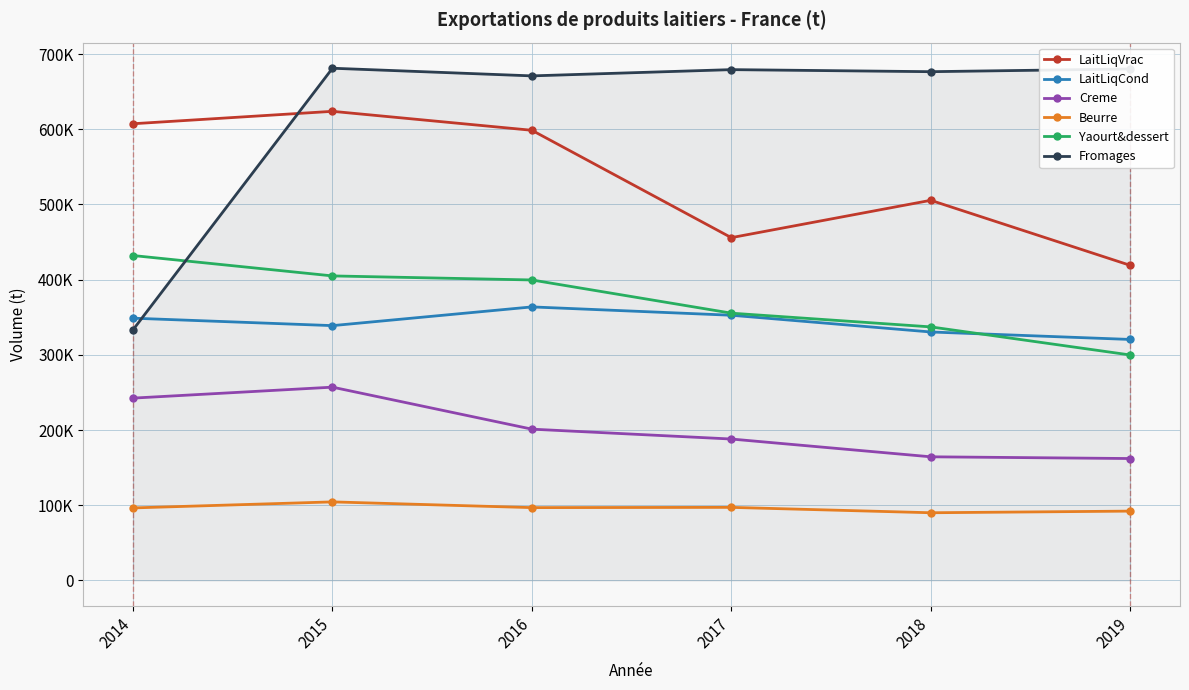

What are all the series names shown in the legend?

LaitLiqVrac, LaitLiqCond, Creme, Beurre, Yaourt&dessert, Fromages